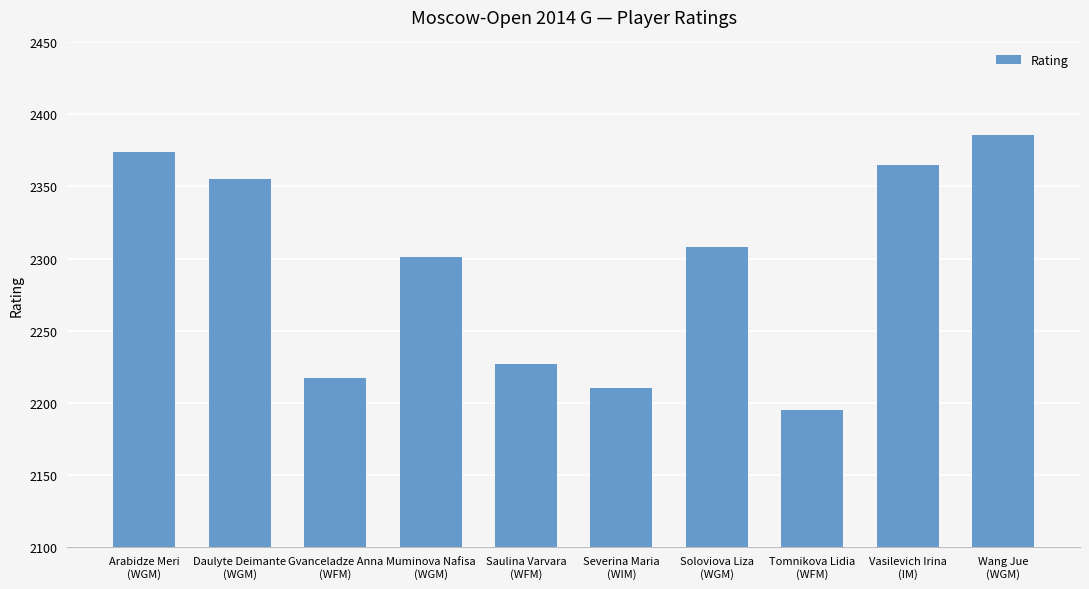

Approximately how many times larger is the value at Daulyte Deimante
(WGM) compared to Severina Maria
(WIM)?

1.1